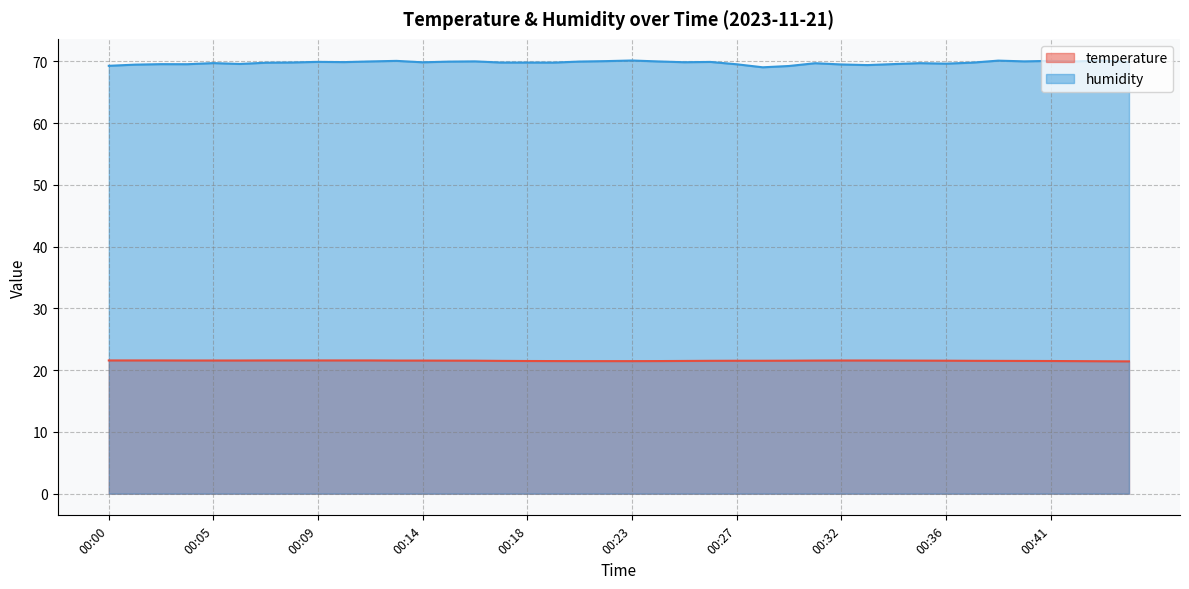

What is the minimum value for temperature?

21.4